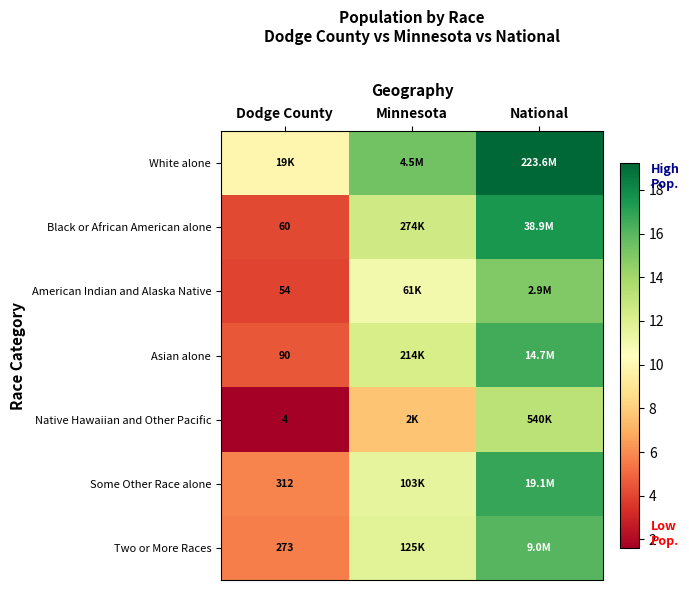

At Minnesota, list the series in order from smallest to largest.

Native Hawaiian and Other Pacific, American Indian and Alaska Native, Some Other Race alone, Two or More Races, Asian alone, Black or African American alone, White alone